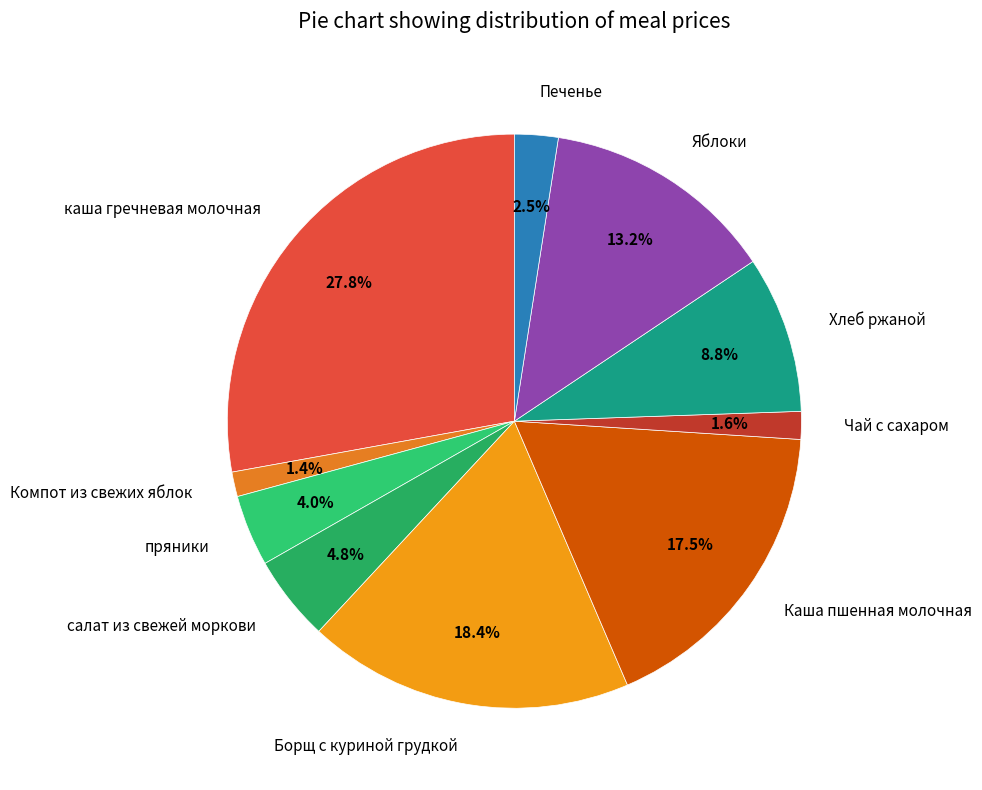

To the nearest percent, what is the average slice percentage?

10%